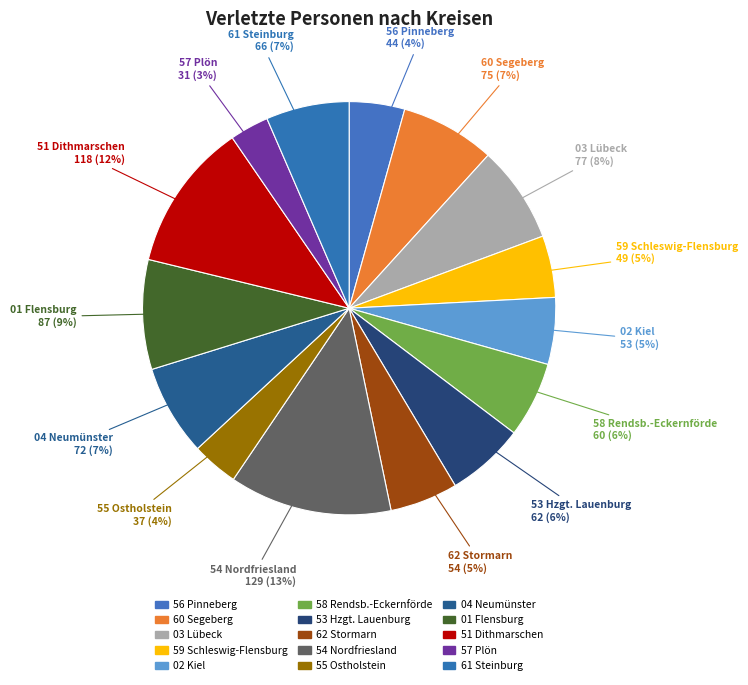

Is 03 Lübeck the majority of the pie?

No